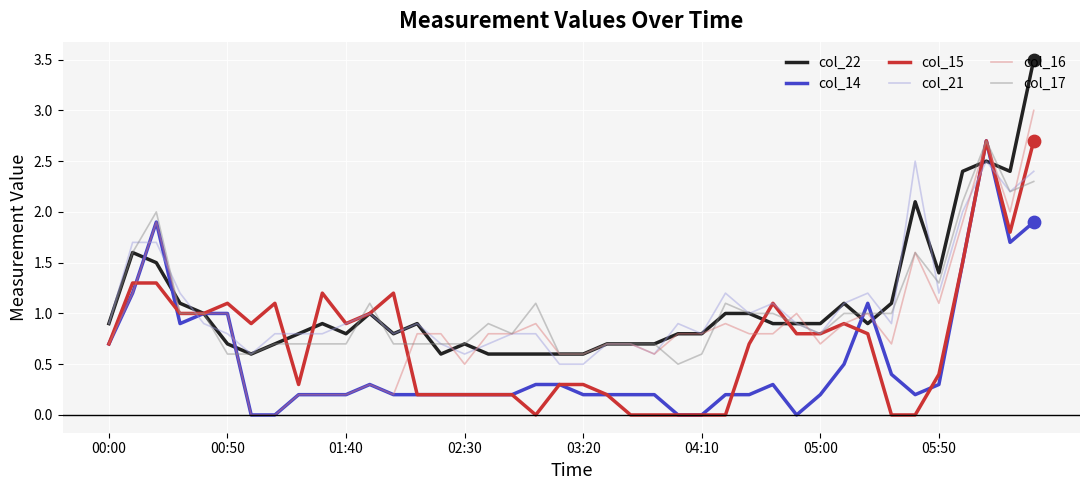

What is the maximum value shown in the chart?

3.5